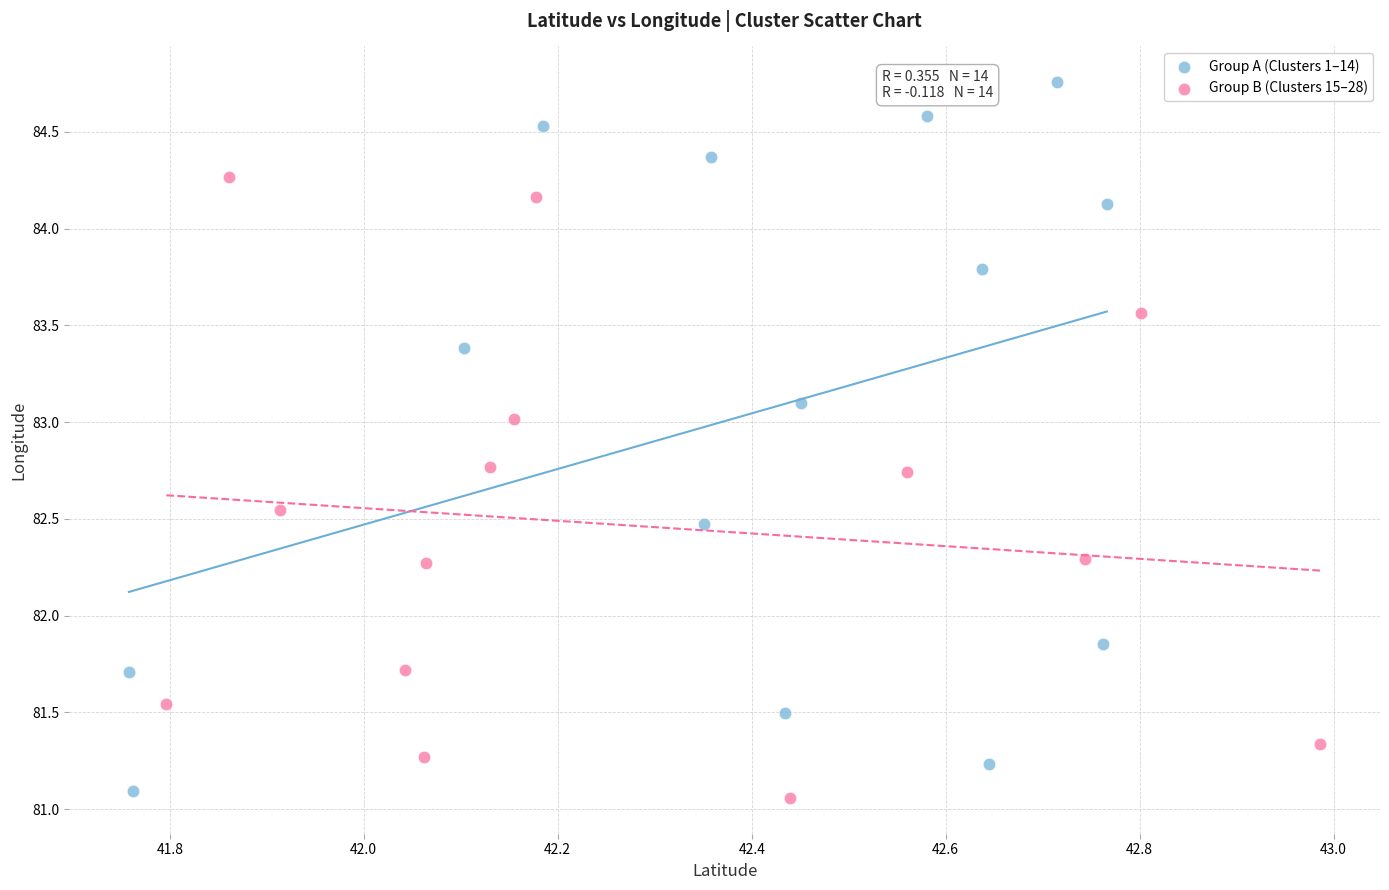

What are all the series names shown in the legend?

Group A (Clusters 1–14), Group B (Clusters 15–28)